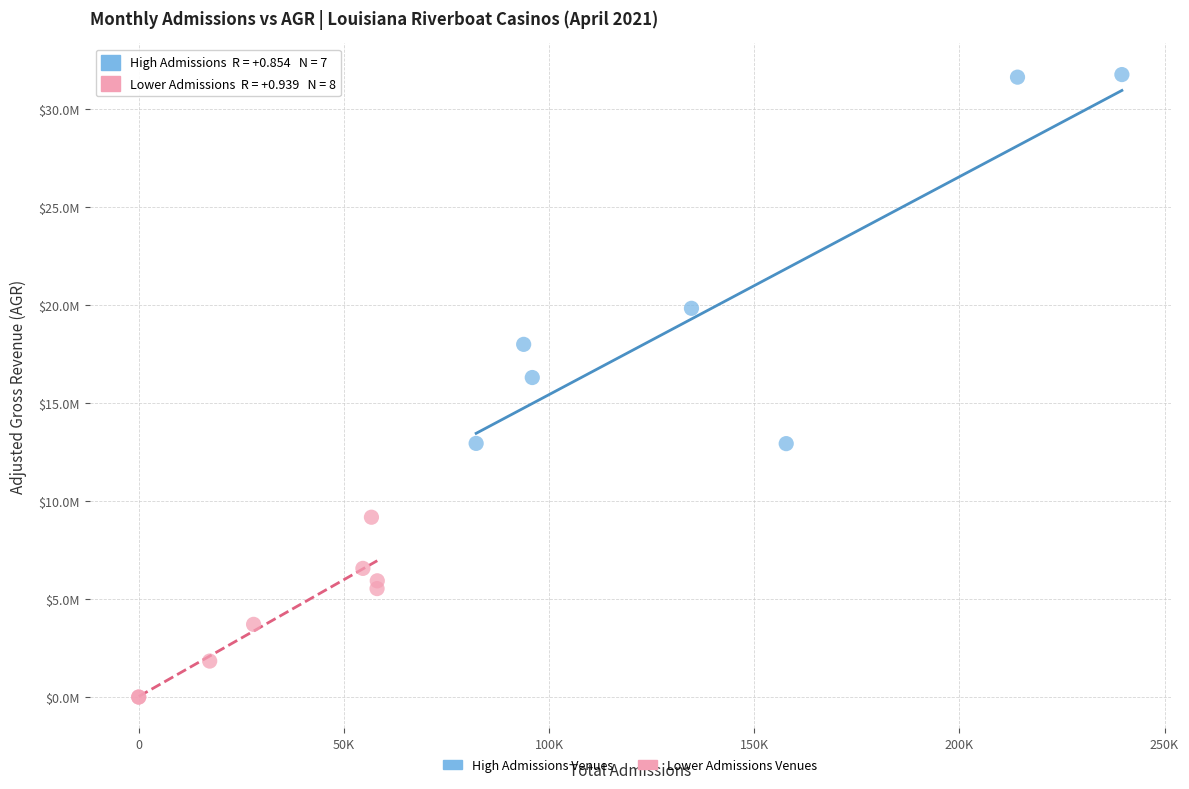

What are all the series names shown in the legend?

High Admissions Venues, Lower Admissions Venues